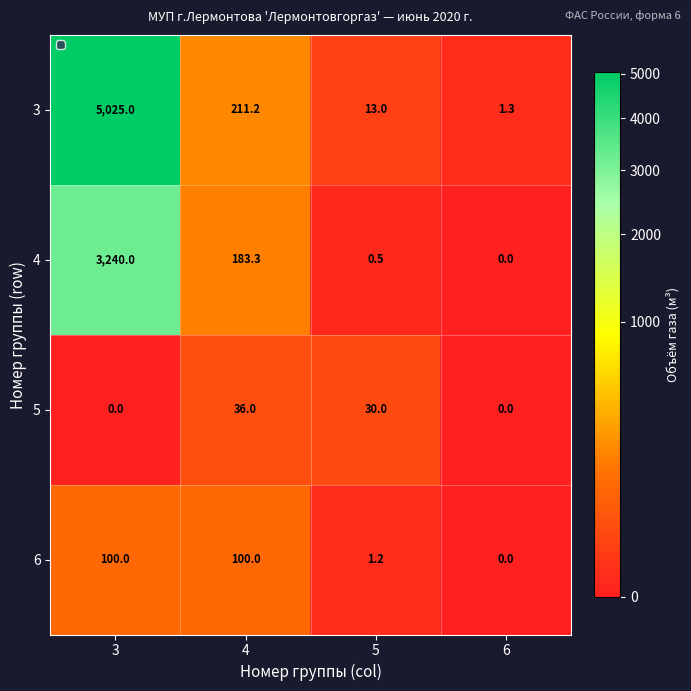

At which category does the chart reach its peak across all series?

3